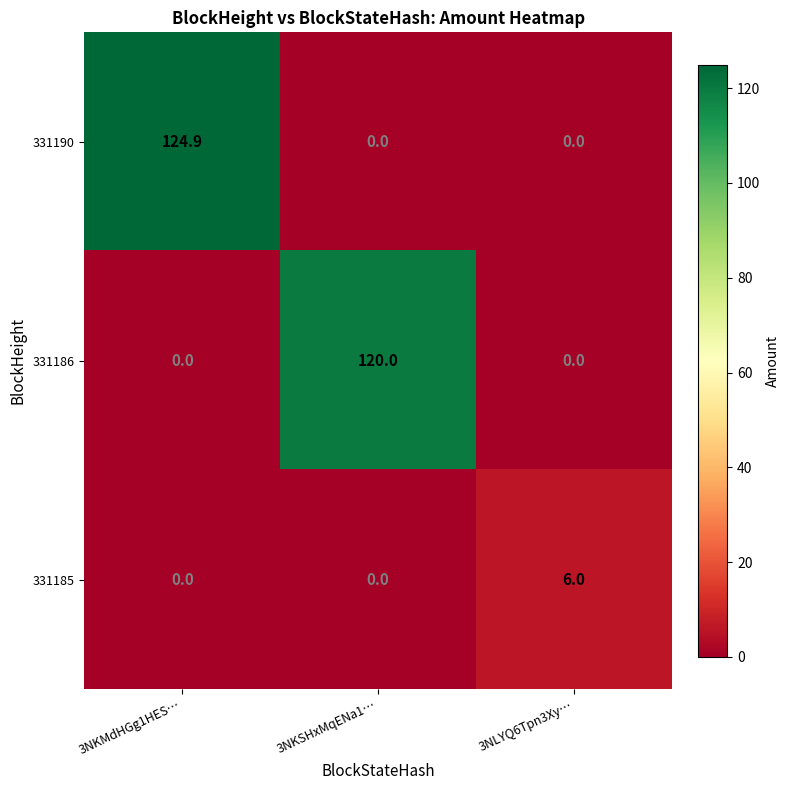

What is the spread (max minus min) of values at 3NKSHxMqENa1…?

120.0